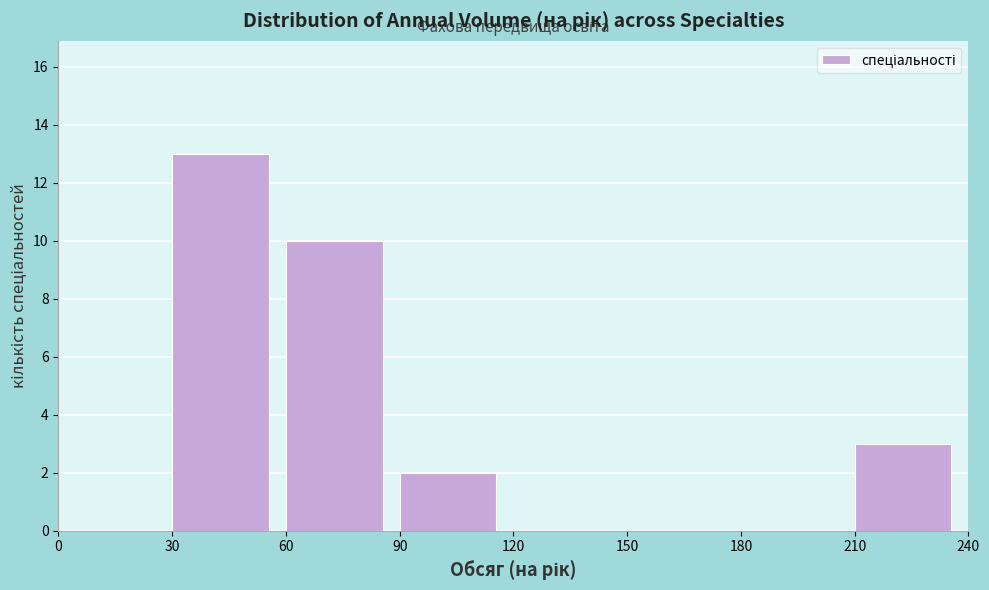

How tall is the bar that spans 60 to 90 on the x-axis? The values are not printed on the chart, so give them approximately, as read against the axis.

10